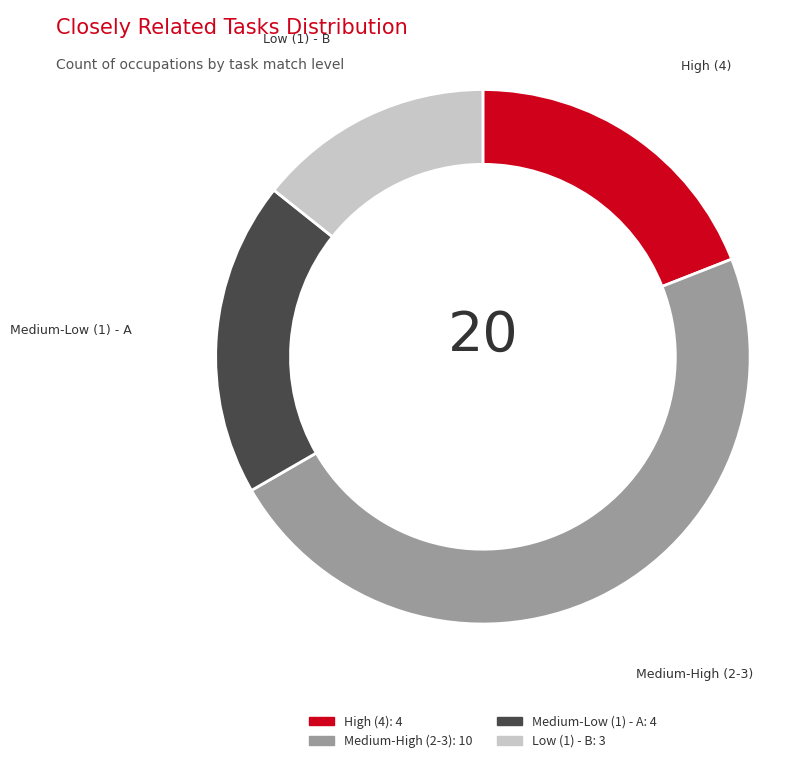

Does any single category account for the majority?

No